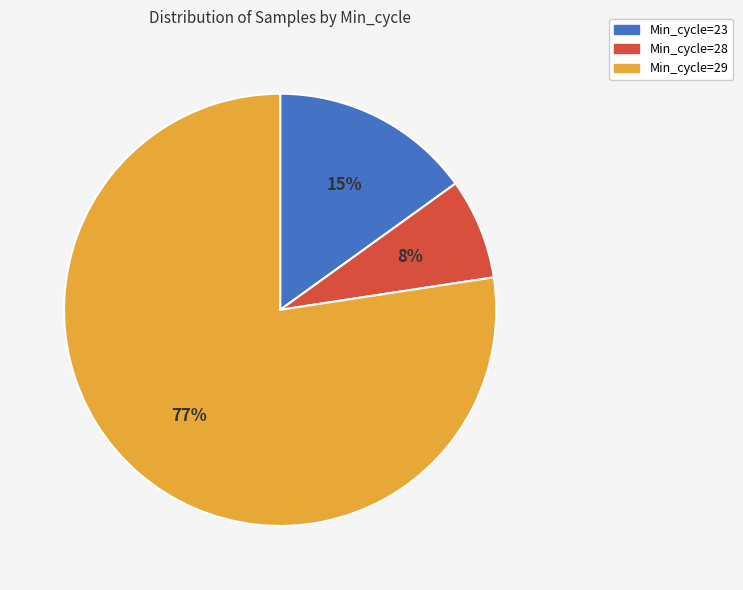

Is there a majority slice in this chart?

Yes